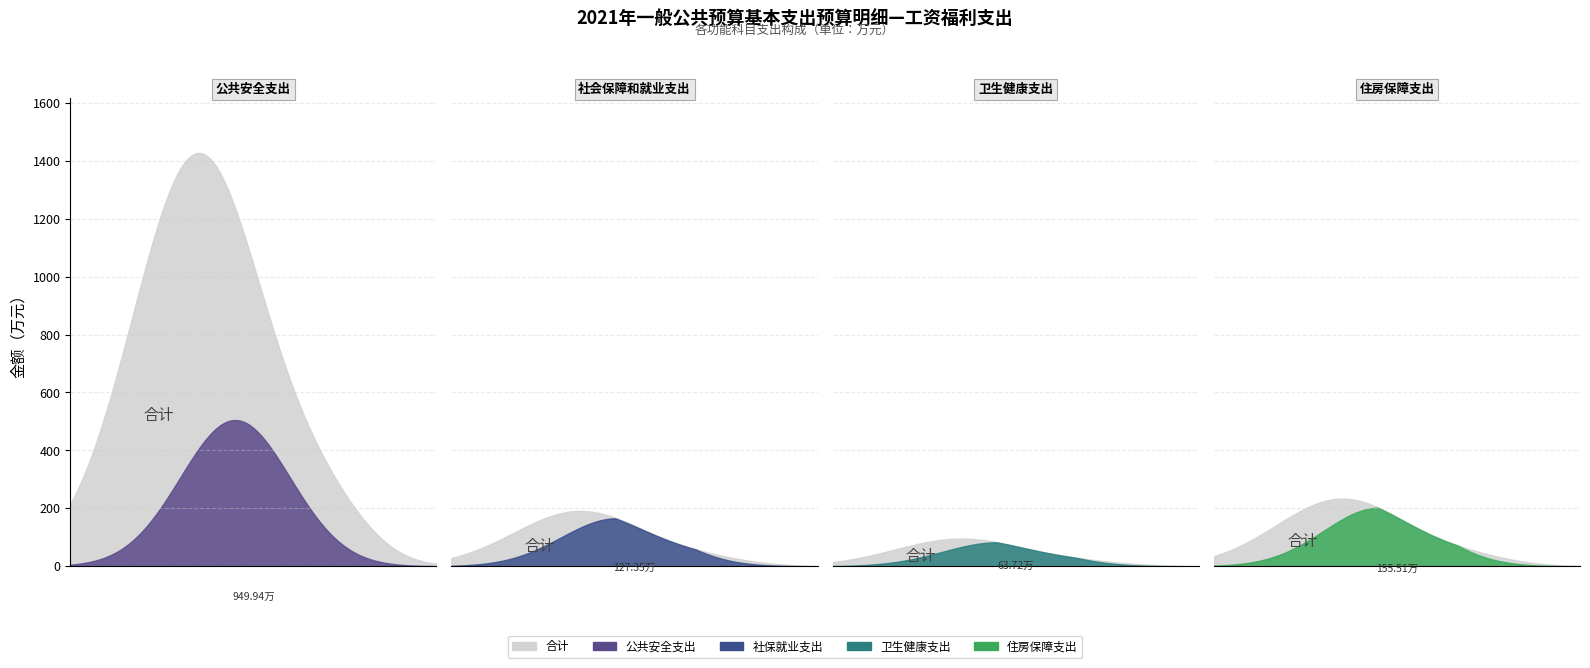

What position from the right is 社会保障和就业支出?

3